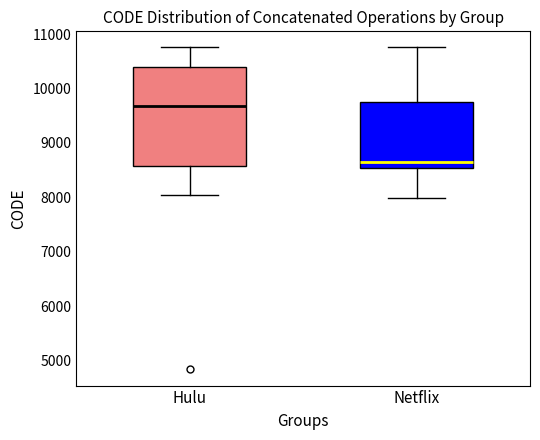

Reading left to right, transcribe this box plot: for each box, give where its median line is, the range the box spans, and where its two whiskers end, as read against the y-axis. The values are not printed on the chart, so give them approximately, as read against the axis.

Hulu: median 9700, box 8600 to 10400, whiskers 8000 to 10800
Netflix: median 8600, box 8500 to 9800, whiskers 8000 to 10800